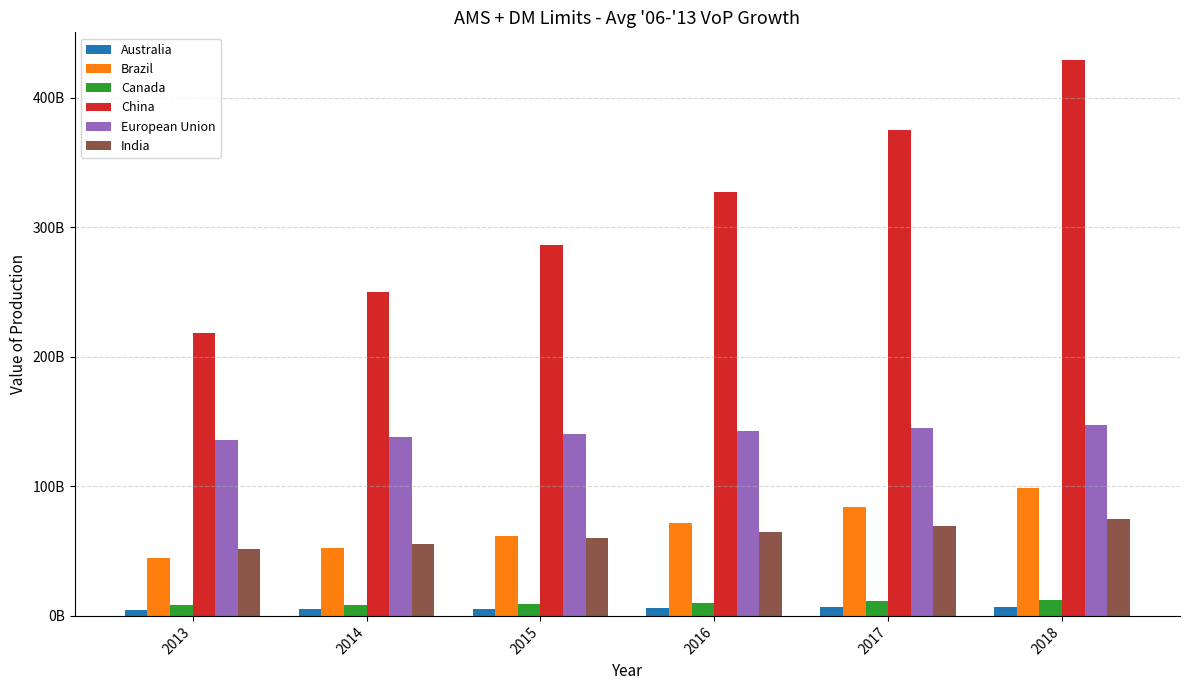

Reading left to right, extract all data points from this chart.

Australia: 4550855400.1	4983182560.8	5461066261.0	5989307027.9	6573211245.2	7218644457.1
Brazil: 44792417150.0	52453906959.0	61453090677.0	72023529274.6	84439563400.2	99023433500.1
Canada: 8182085191.1	8800583555.3	9512129599.3	10330721534.2	11272463480.0	12355882280.7
China: 218381903100.0	249958669303.0	286101254146.0	327469848724.1	374820103964.6	429016933569.3
European Union: 135721475795.6	137852625940.2	140093628839.1	142450146987.5	144928134761.2	147533853461.1
India: 51356354000.0	55396301906.9	59754052341.1	64454605240.3	69524927162.5	74994105990.4